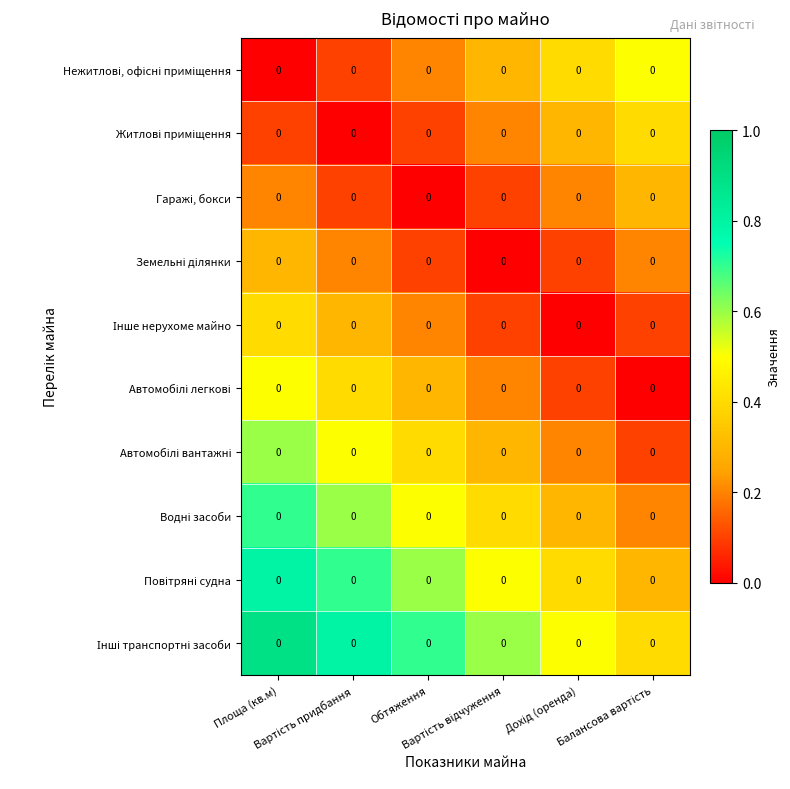

What is the difference between the maximum and minimum values in the Автомобілі легкові series?

0.5